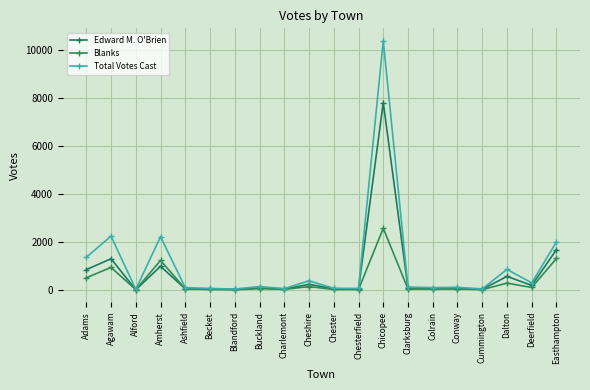

What is the label of the 3rd point from the left?

Alford